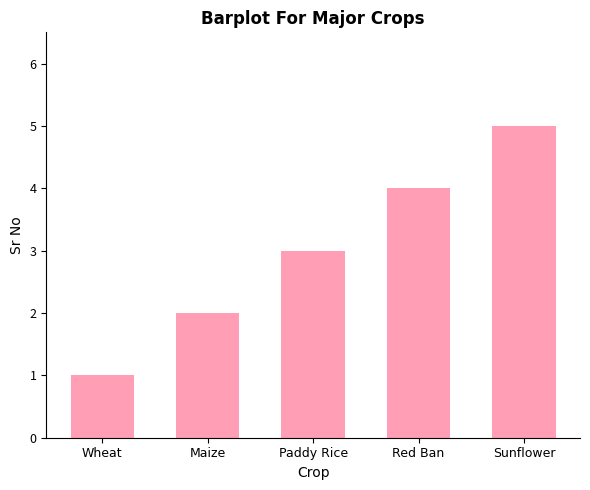

Are the bars horizontal?

No